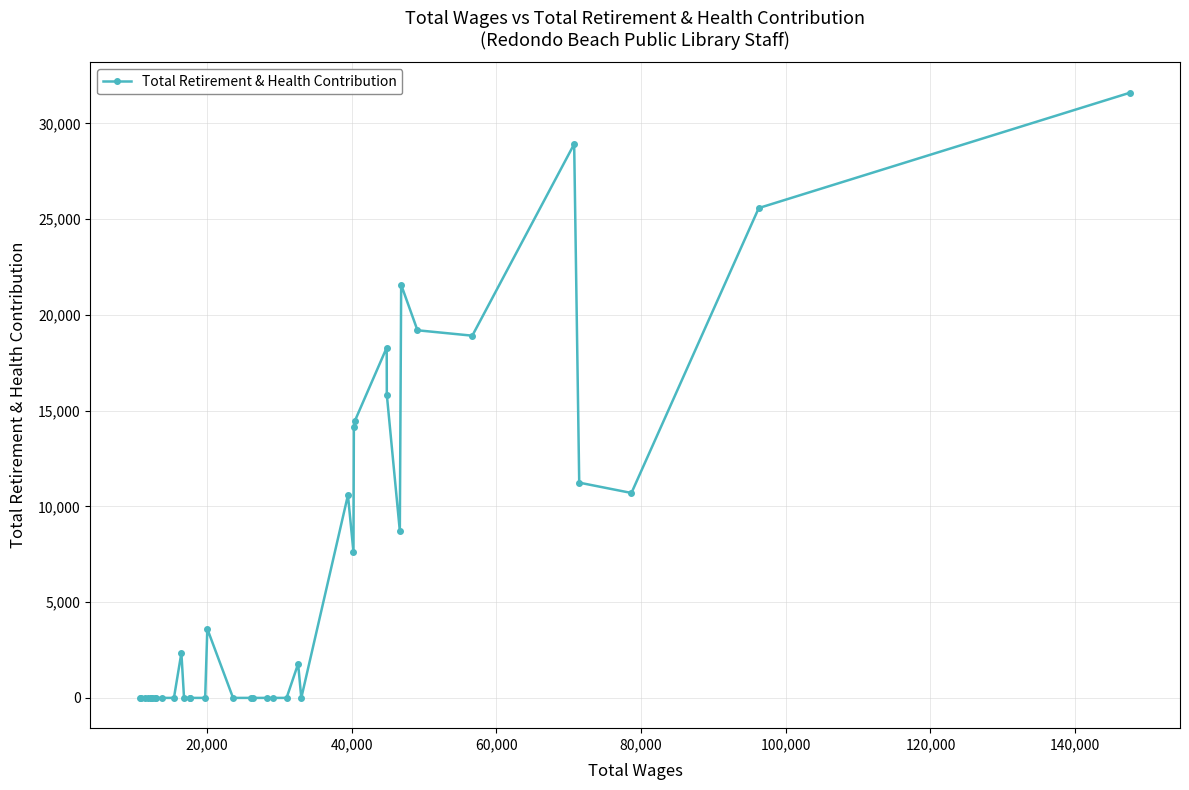

True or false: there are more than 2 points higher than both neighbors.

True